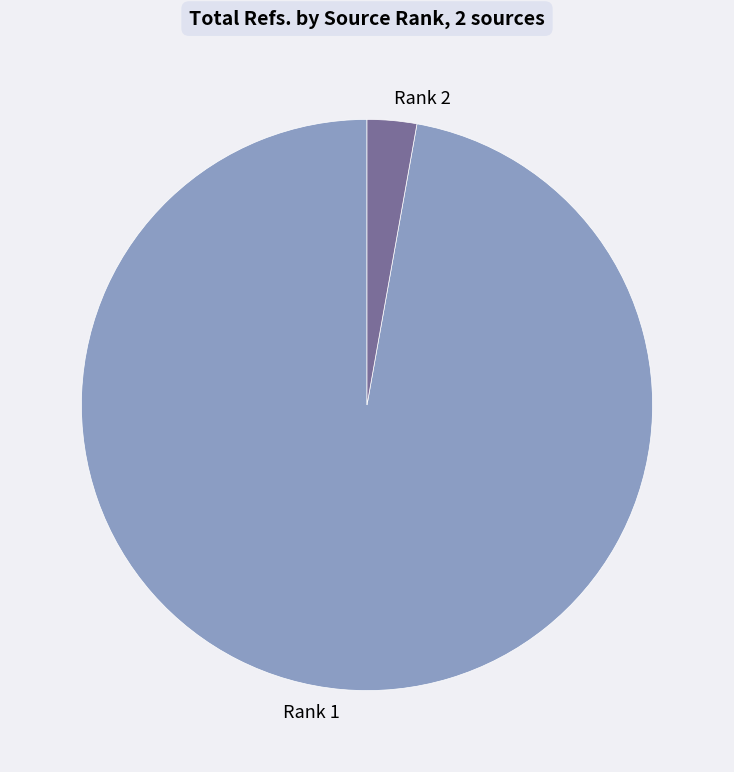

Is it true that Rank 1 is 89% of the pie?

False